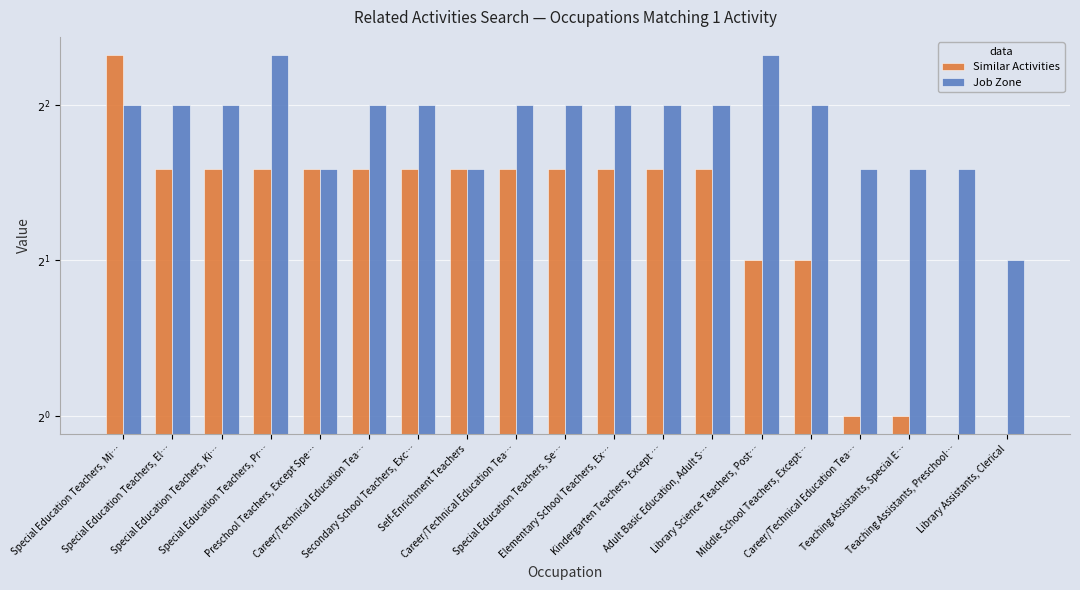

Reading right to left, extract all data points from this chart.

Similar Activities: Library Assistants, Clerical=0	Teaching Assistants, Preschool…=0	Teaching Assistants, Special E…=1	Career/Technical Education Tea…=1	Middle School Teachers, Except…=2	Library Science Teachers, Post…=2	Adult Basic Education, Adult S…=3	Kindergarten Teachers, Except …=3	Elementary School Teachers, Ex…=3	Special Education Teachers, Se…=3	Career/Technical Education Tea…=3	Self-Enrichment Teachers=3	Secondary School Teachers, Exc…=3	Career/Technical Education Tea…=3	Preschool Teachers, Except Spe…=3	Special Education Teachers, Pr…=3	Special Education Teachers, Ki…=3	Special Education Teachers, El…=3	Special Education Teachers, Mi…=5
Job Zone: Library Assistants, Clerical=2	Teaching Assistants, Preschool…=3	Teaching Assistants, Special E…=3	Career/Technical Education Tea…=3	Middle School Teachers, Except…=4	Library Science Teachers, Post…=5	Adult Basic Education, Adult S…=4	Kindergarten Teachers, Except …=4	Elementary School Teachers, Ex…=4	Special Education Teachers, Se…=4	Career/Technical Education Tea…=4	Self-Enrichment Teachers=3	Secondary School Teachers, Exc…=4	Career/Technical Education Tea…=4	Preschool Teachers, Except Spe…=3	Special Education Teachers, Pr…=5	Special Education Teachers, Ki…=4	Special Education Teachers, El…=4	Special Education Teachers, Mi…=4